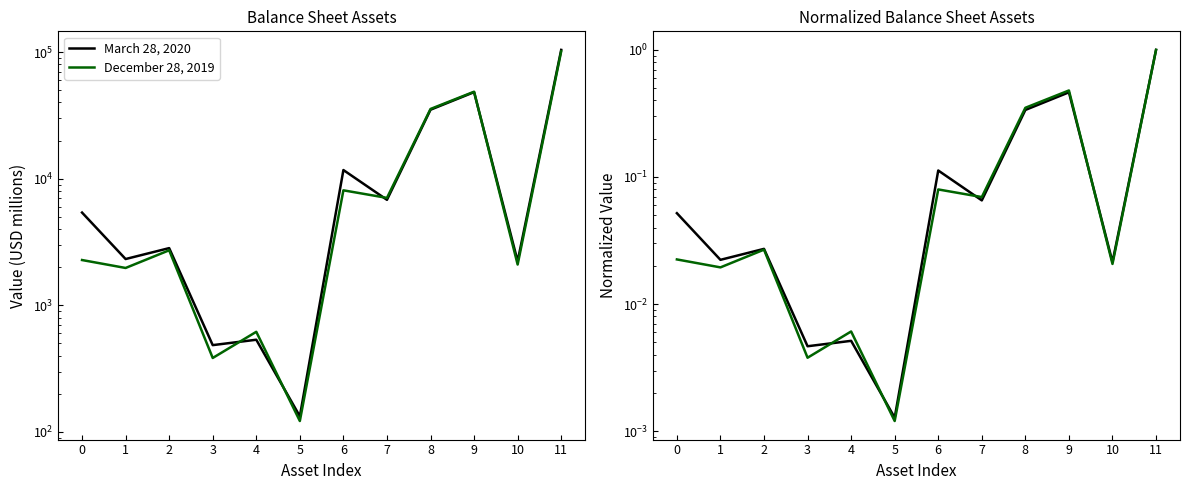

Reading left to right, list all the values displayed in this chart.

March 28, 2020: 0.1	0.0	0.0	0.0	0.0	0.0	0.1	0.1	0.3	0.5	0.0	1.0
December 28, 2019: 0.0	0.0	0.0	0.0	0.0	0.0	0.1	0.1	0.4	0.5	0.0	1.0